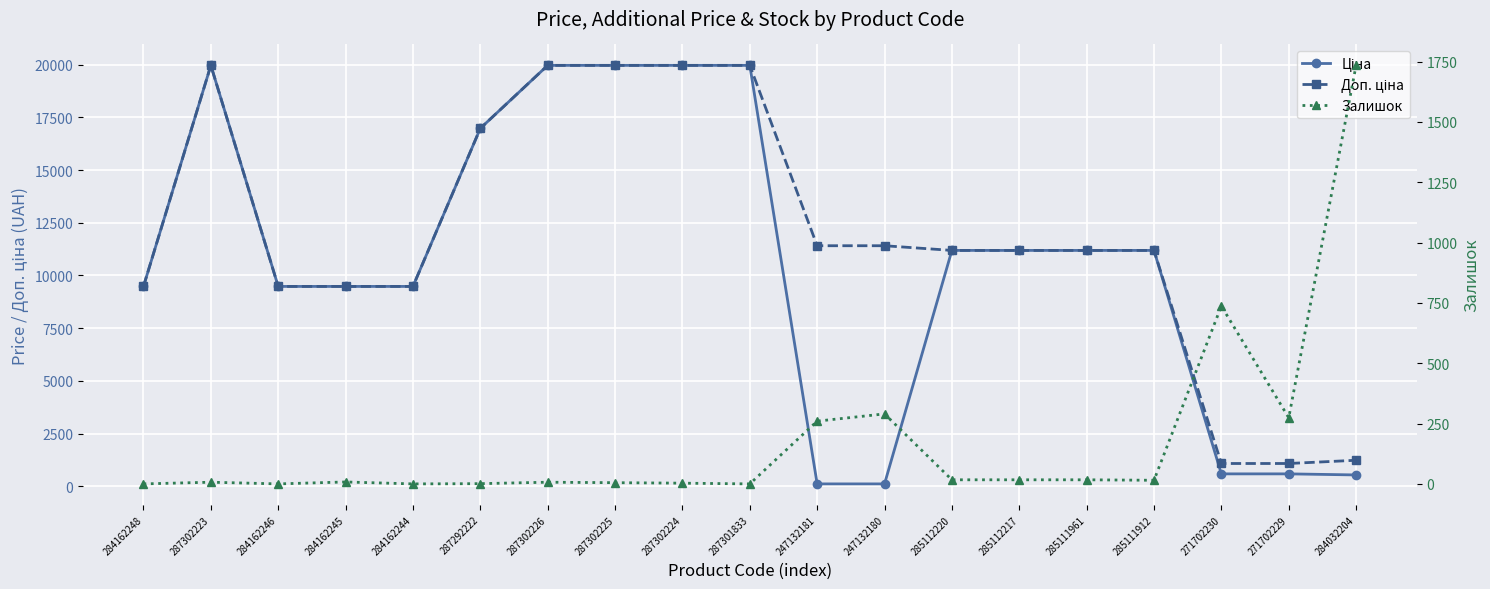

The value of Залишок at 271702230 is 1265.7. True or false?

False